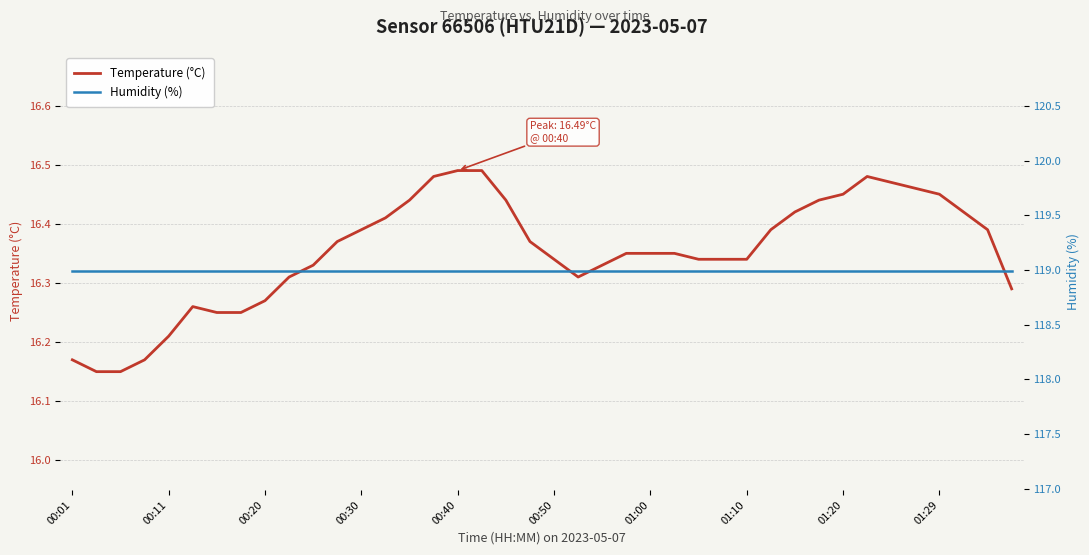

Is it true that Temperature (°C) equals 5.6 at 00:20?

False